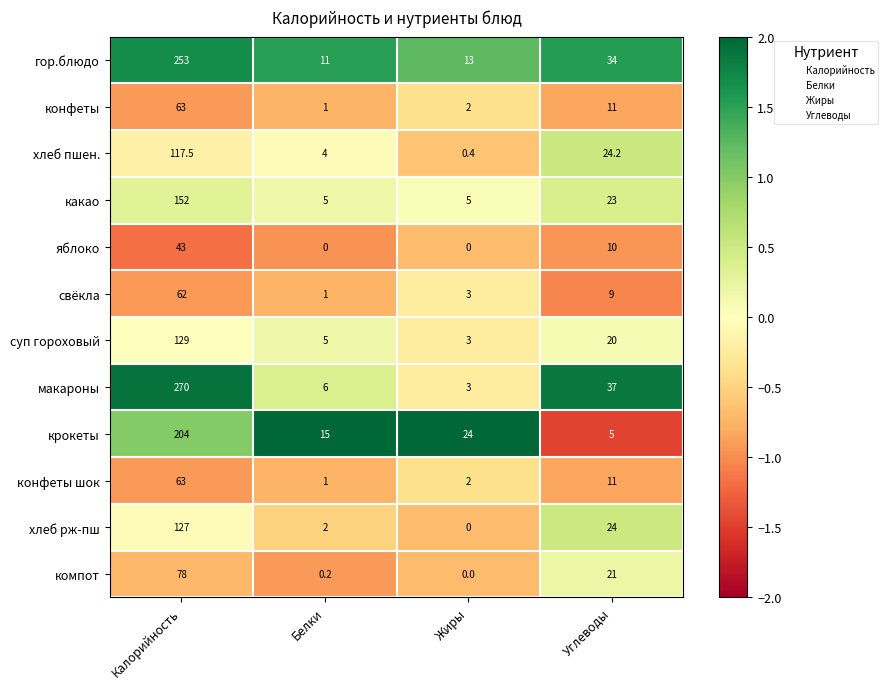

What is the minimum value shown in the chart?

0.0